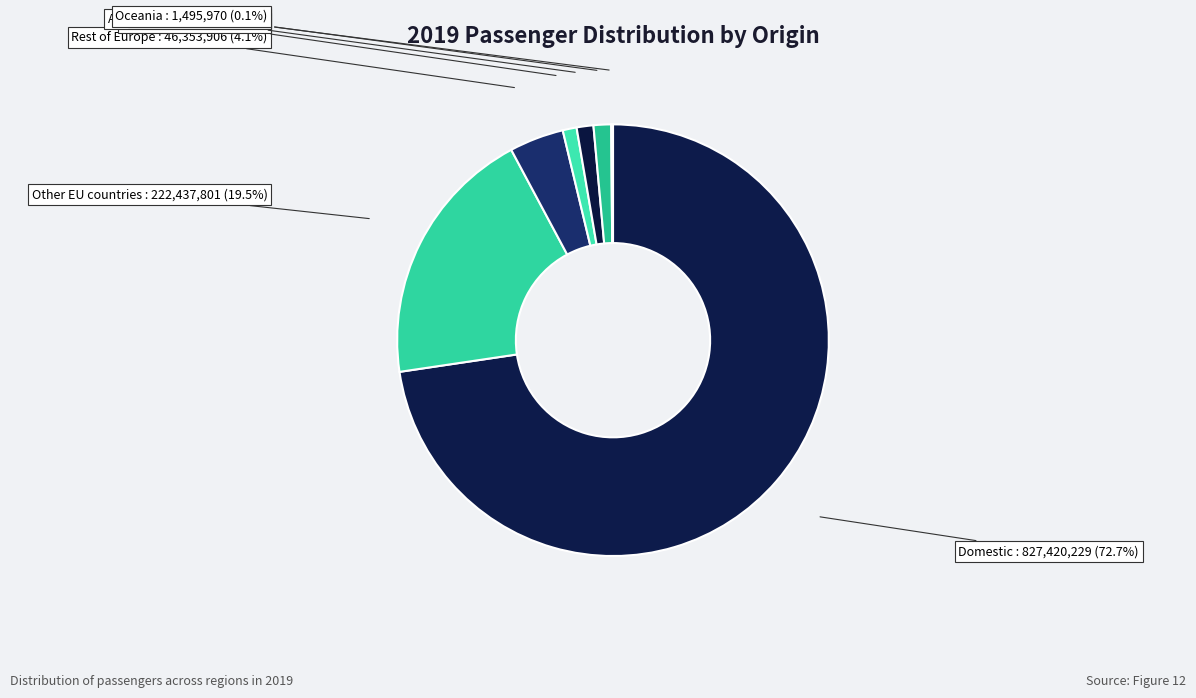

Which category has the biggest portion of the pie?

Domestic